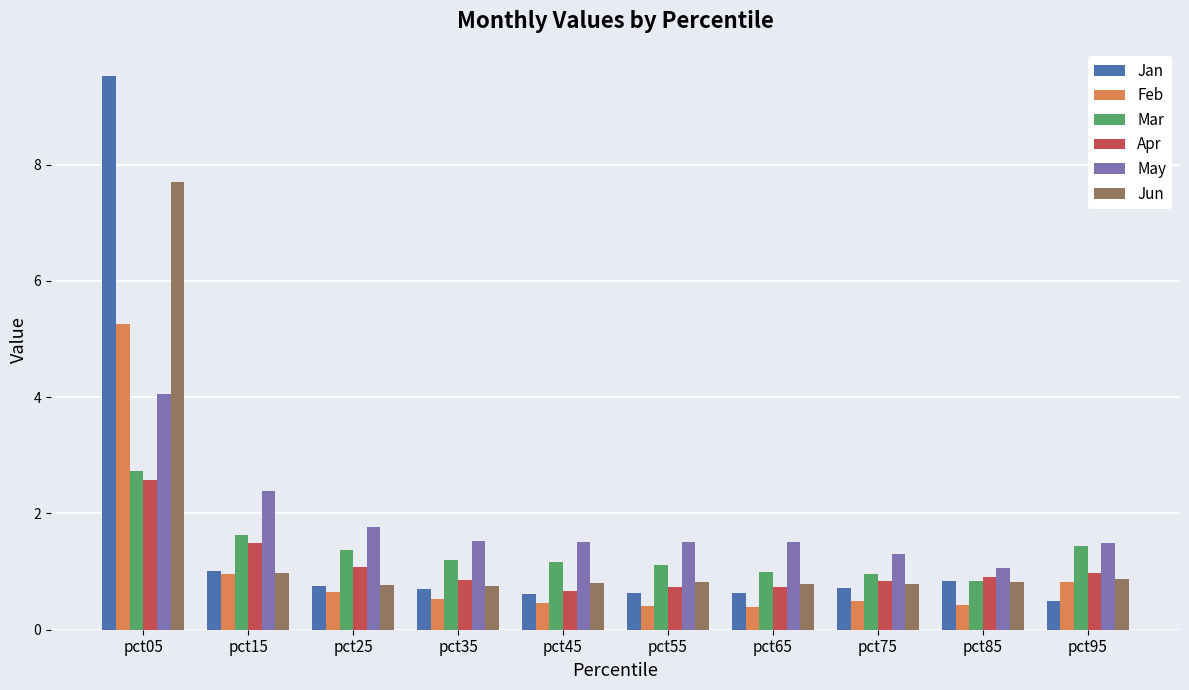

What is the difference between the highest and lowest values at pct25?

1.1